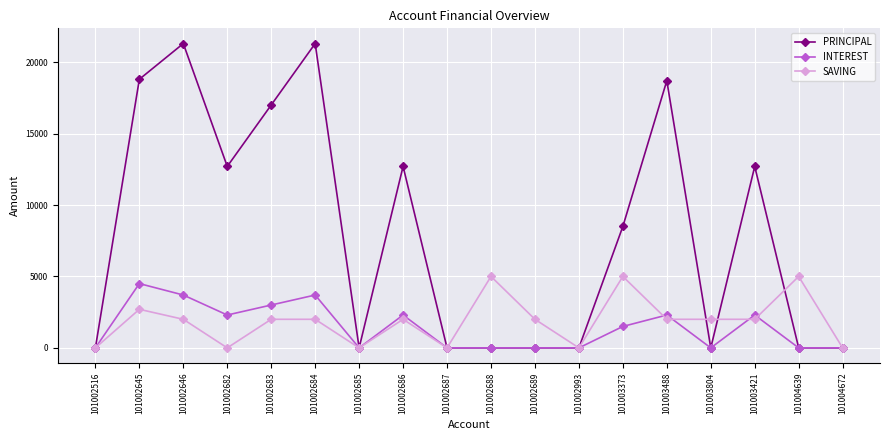

Where is the first local maximum for PRINCIPAL?

101002646